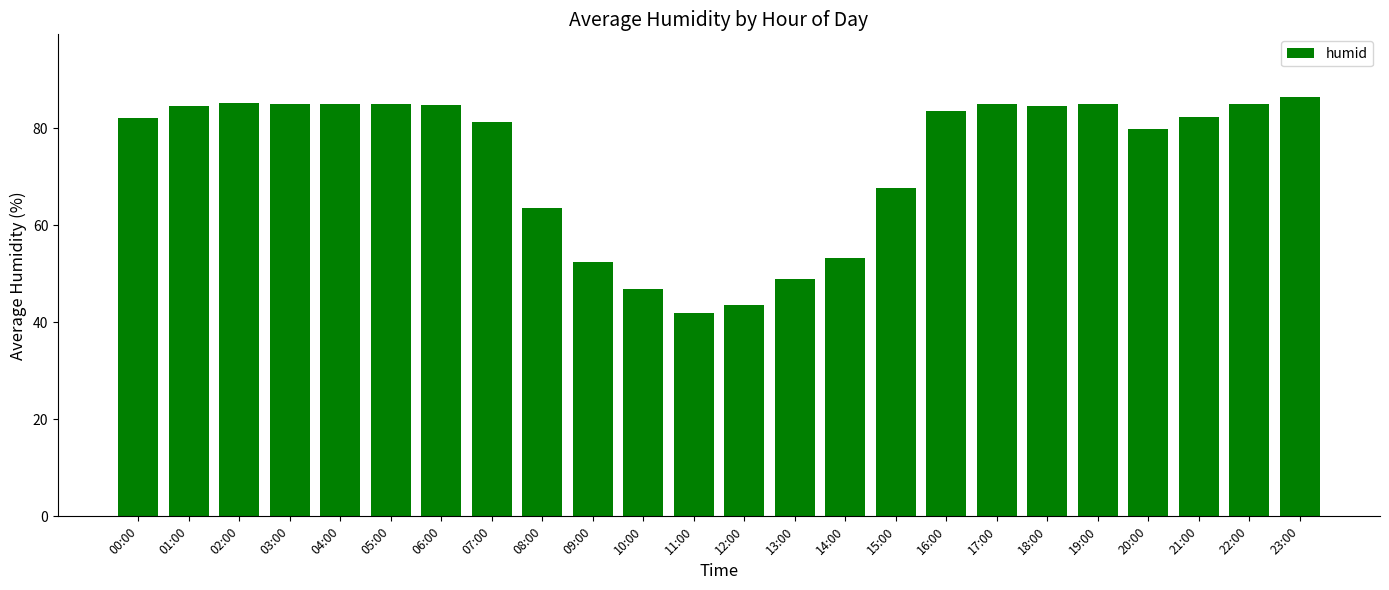

What is the maximum value shown in the chart?

86.4